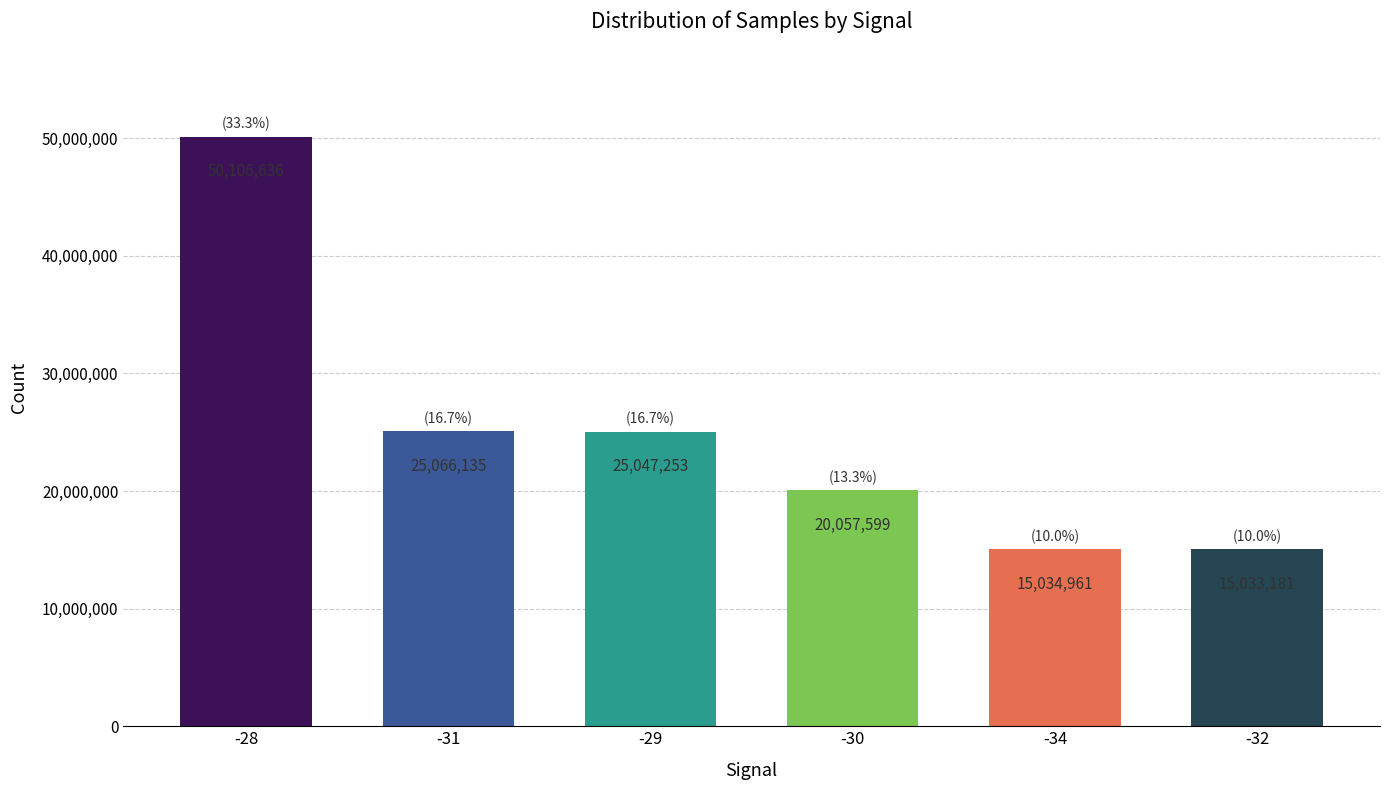

What is the maximum value shown in the chart?

50106636